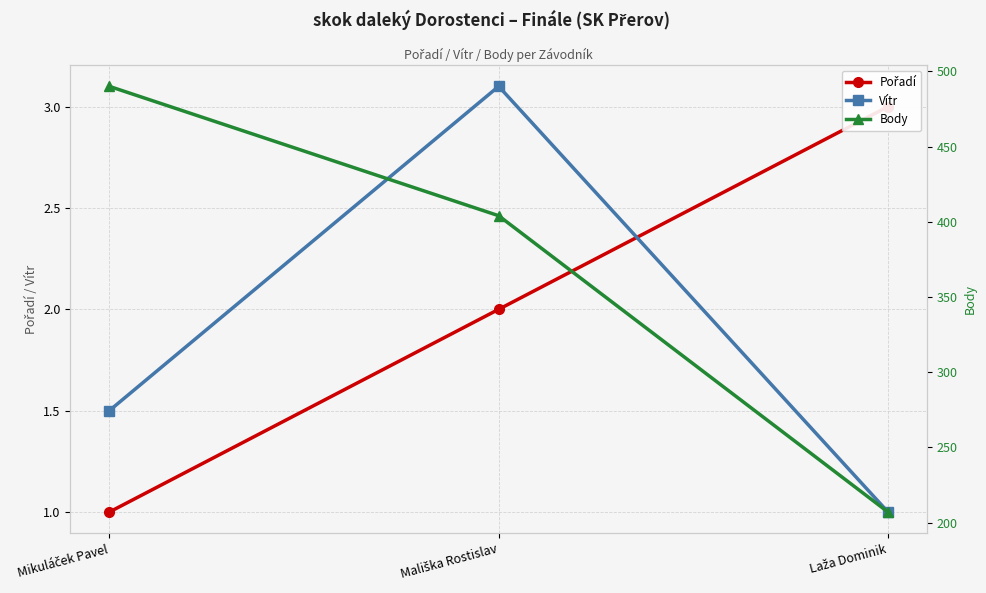

The Vítr series shows 0.3 at Mikuláček Pavel. True or false?

False